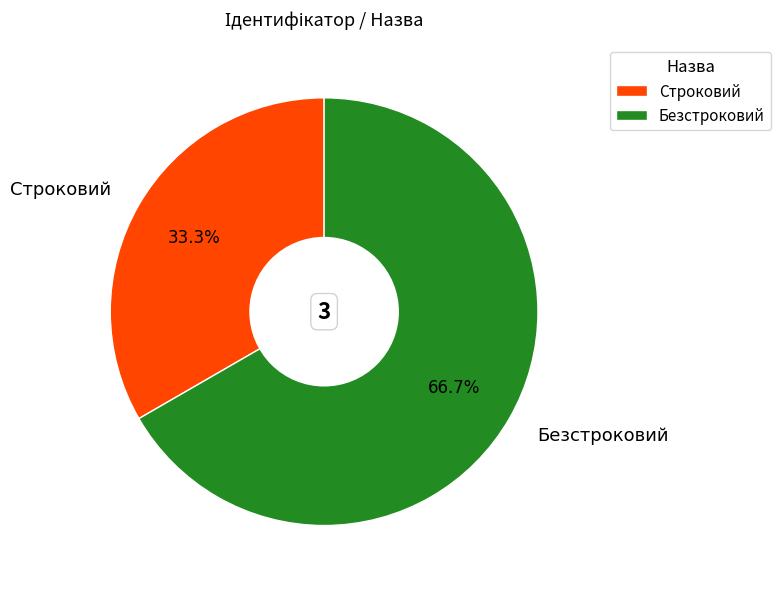

Count the number of slices in the pie.

2